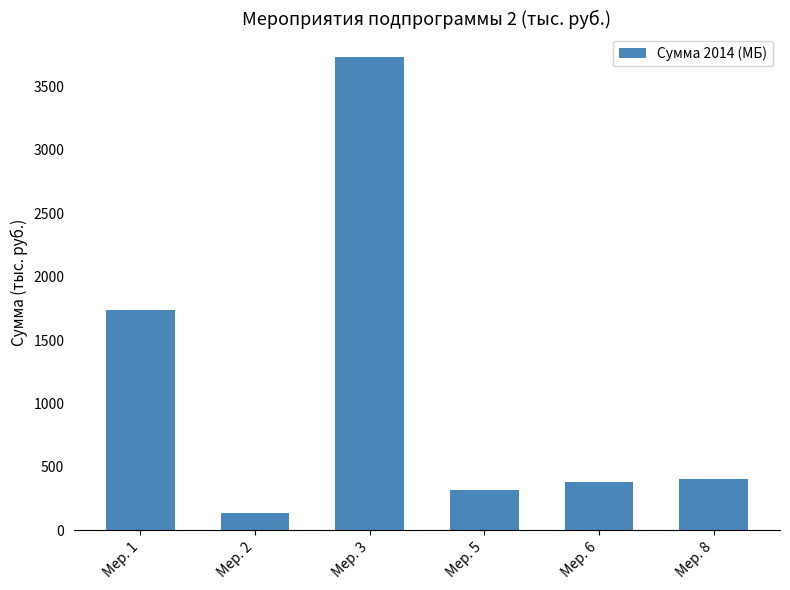

Reading left to right, extract all data points from this chart.

1739.2	135.1	3729.2	316.1	384.0	408.9